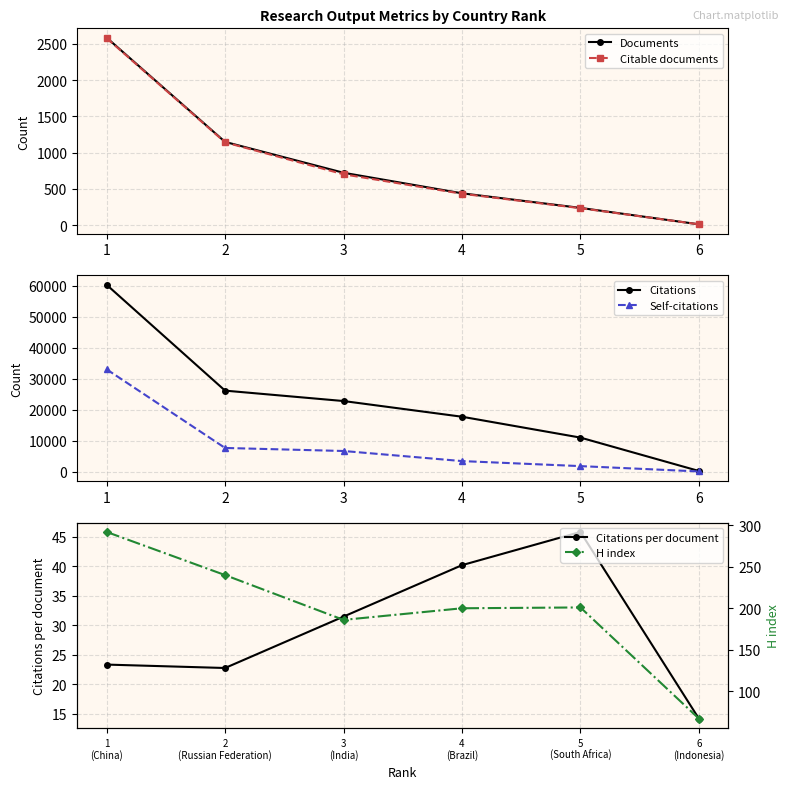

True or false: Citable documents and Citations per document cross at least once.

True